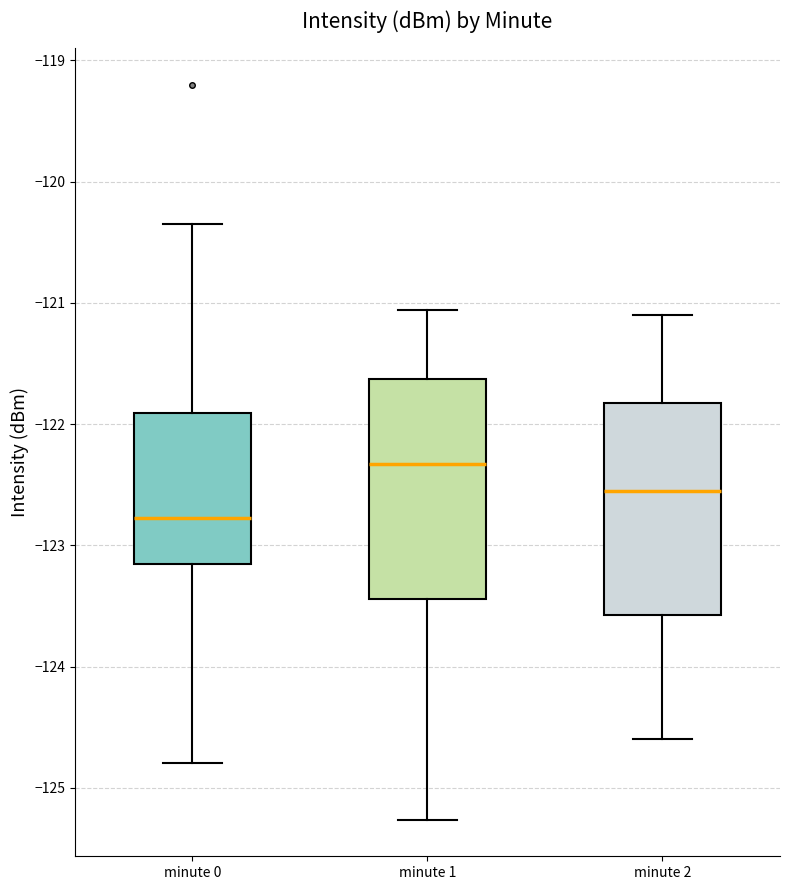

Reading left to right, transcribe this box plot: for each box, give where its median line is, the range the box spans, and where its two whiskers end, as read against the y-axis. The values are not printed on the chart, so give them approximately, as read against the axis.

minute 0: median -122.8, box -123.2 to -121.9, whiskers -124.8 to -120.3
minute 1: median -122.3, box -123.4 to -121.6, whiskers -125.3 to -121.1
minute 2: median -122.5, box -123.6 to -121.8, whiskers -124.6 to -121.1